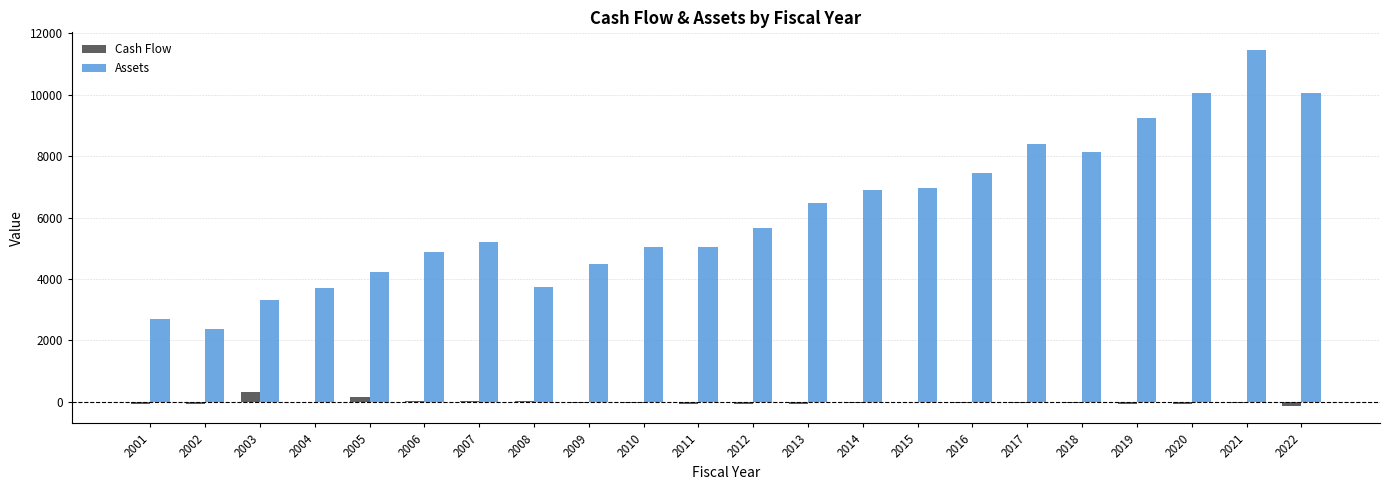

What is the highest value of the Cash Flow series?

305.2